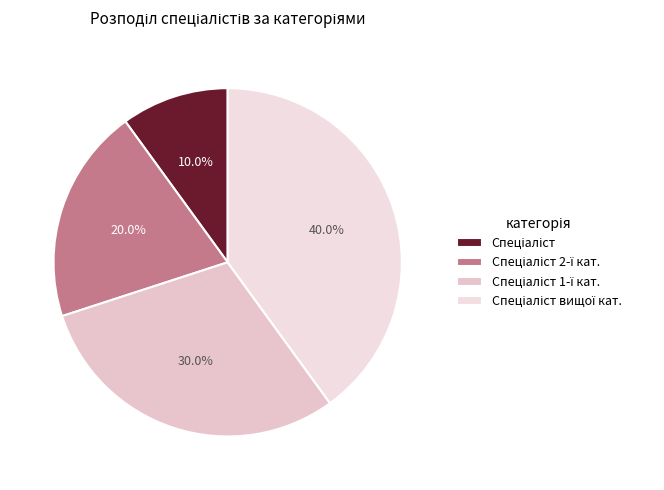

Rank the categories by value from lowest to highest.

Спеціаліст, Спеціаліст другої категорії, Спеціаліст першої категорії, Спеціаліст вищої категорії